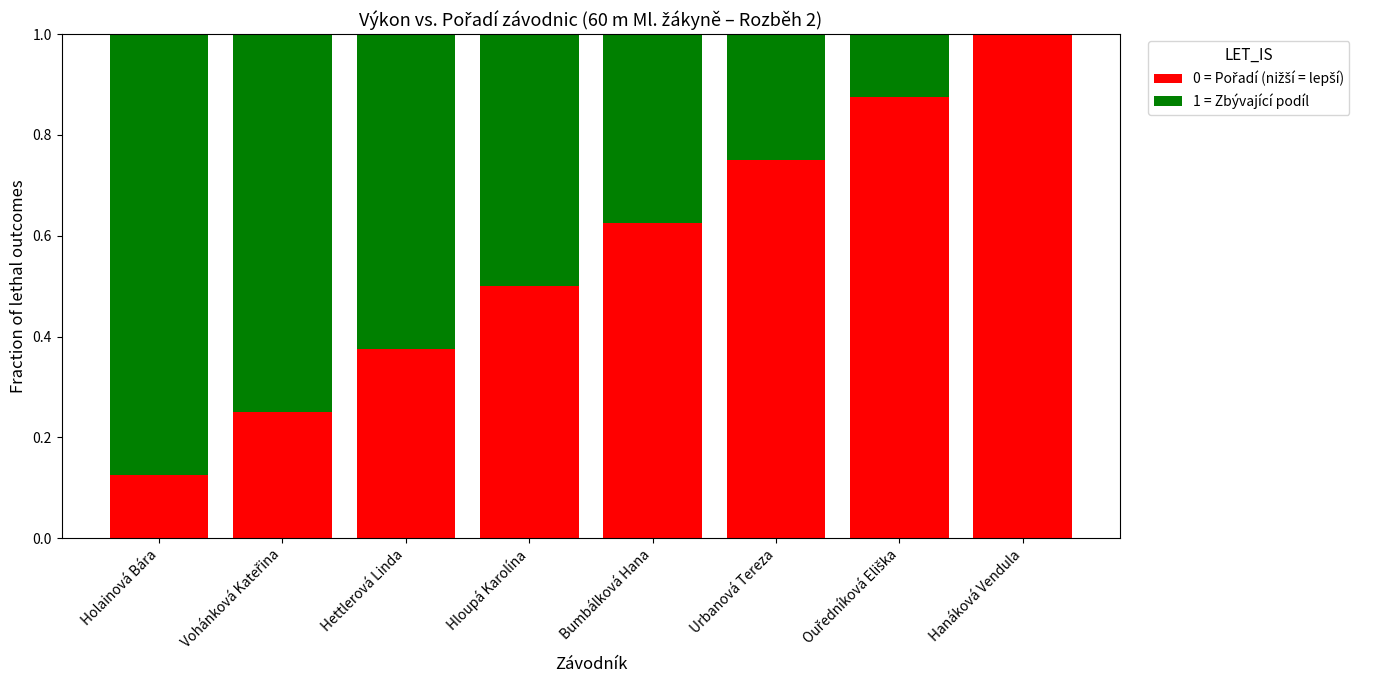

What is the total value across all series at Hloupá Karolína?

1.0